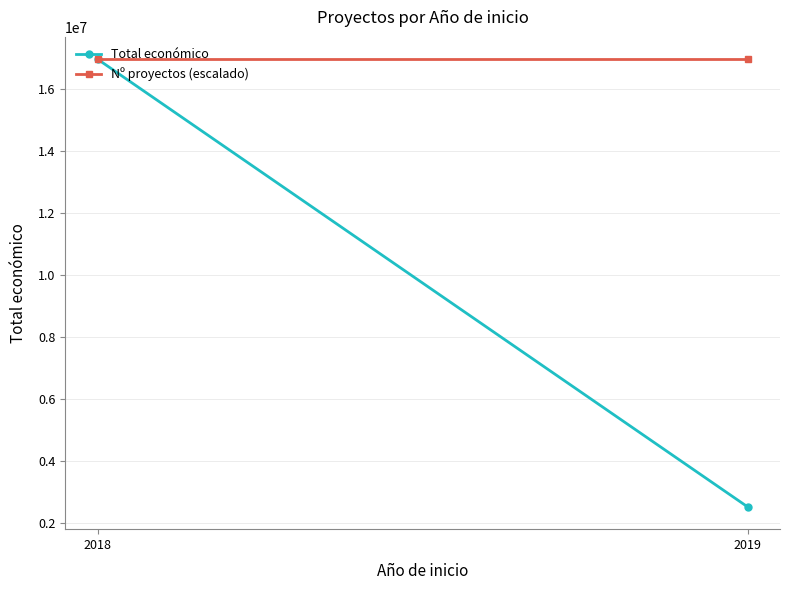

At which category is the sum across all series the highest?

2018